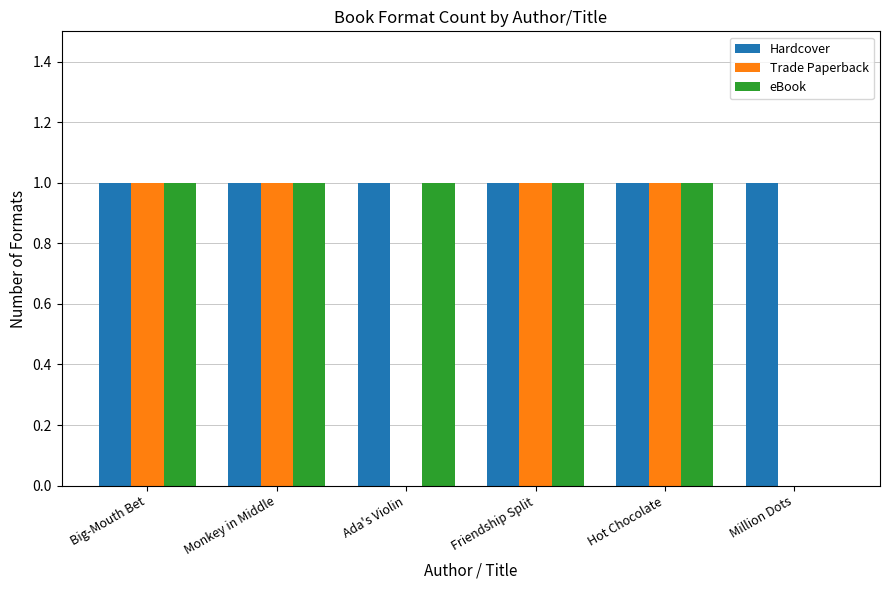

The value of Trade Paperback at Monkey in Middle is 0. True or false?

False